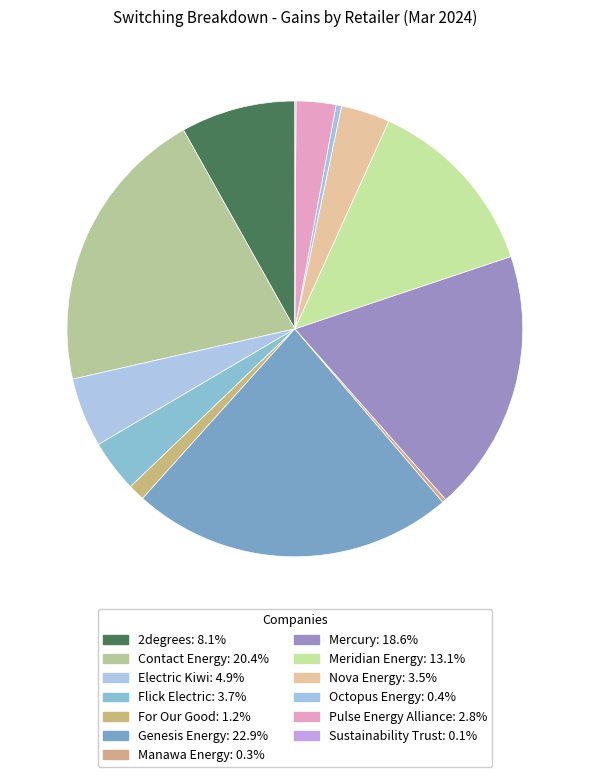

How much of the chart is everything except Octopus Energy?

99.6%